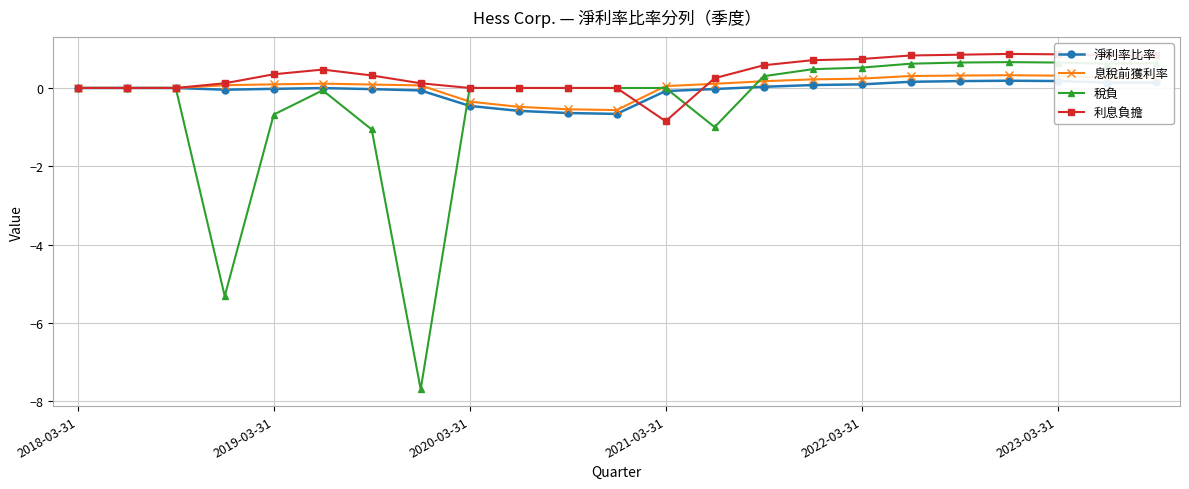

Which series has the widest spread of values?

稅負